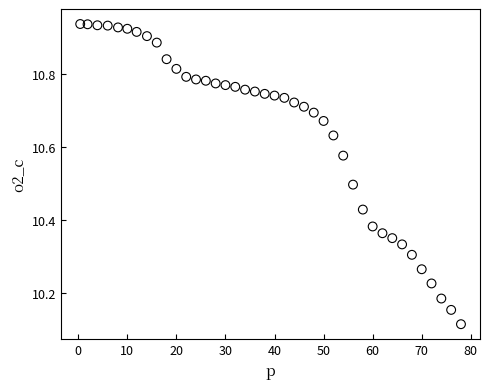

What is the range of Y values (max minus min)?

0.8